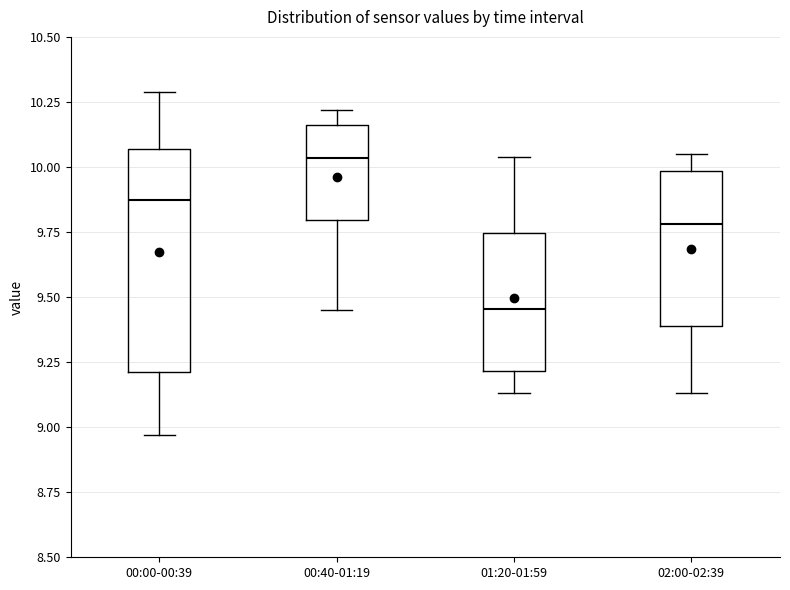

Reading left to right, read every box against the y-axis: the position of its median line, the range the box covers, and the ends of its whiskers. The values are not printed on the chart, so give them approximately, as read against the axis.

00:00-00:39: median 9.90, box 9.20 to 10.05, whiskers 8.95 to 10.30
00:40-01:19: median 10.05, box 9.80 to 10.15, whiskers 9.45 to 10.20
01:20-01:59: median 9.45, box 9.20 to 9.75, whiskers 9.15 to 10.05
02:00-02:39: median 9.80, box 9.40 to 10.00, whiskers 9.15 to 10.05